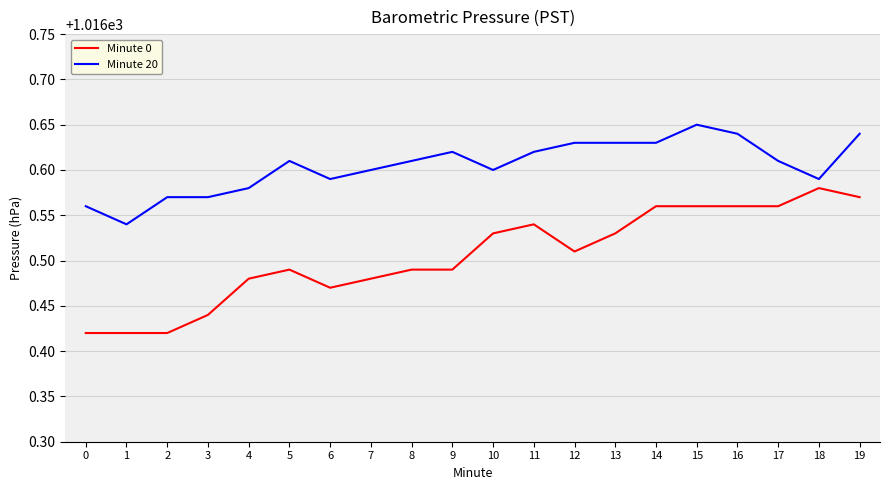

What is the difference between the maximum and minimum values in the Minute 0 series?

0.2